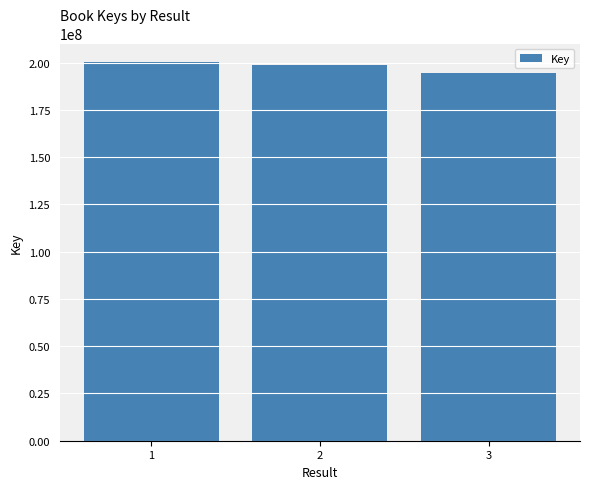

Approximately how many times larger is the value at 1 compared to 2?

1.0